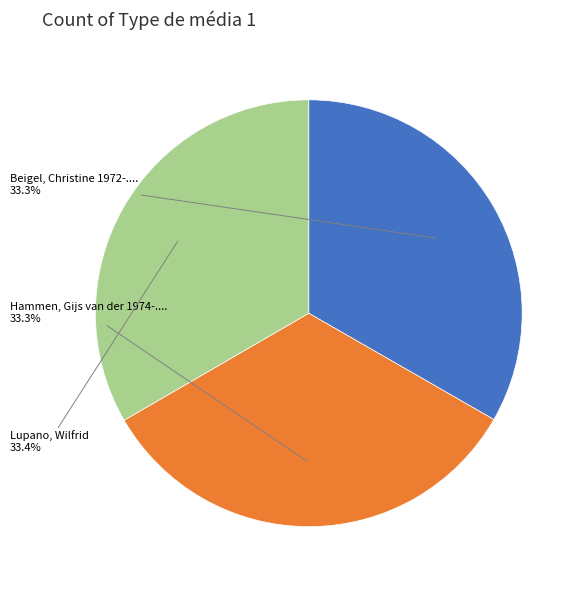

Does any single category account for the majority?

No